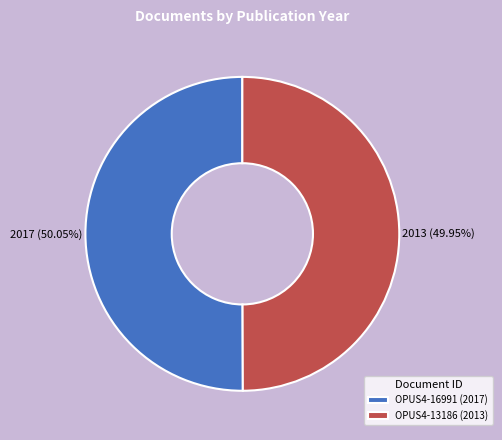

True or false: OPUS4-13186 (2013) accounts for 60% of the total.

False